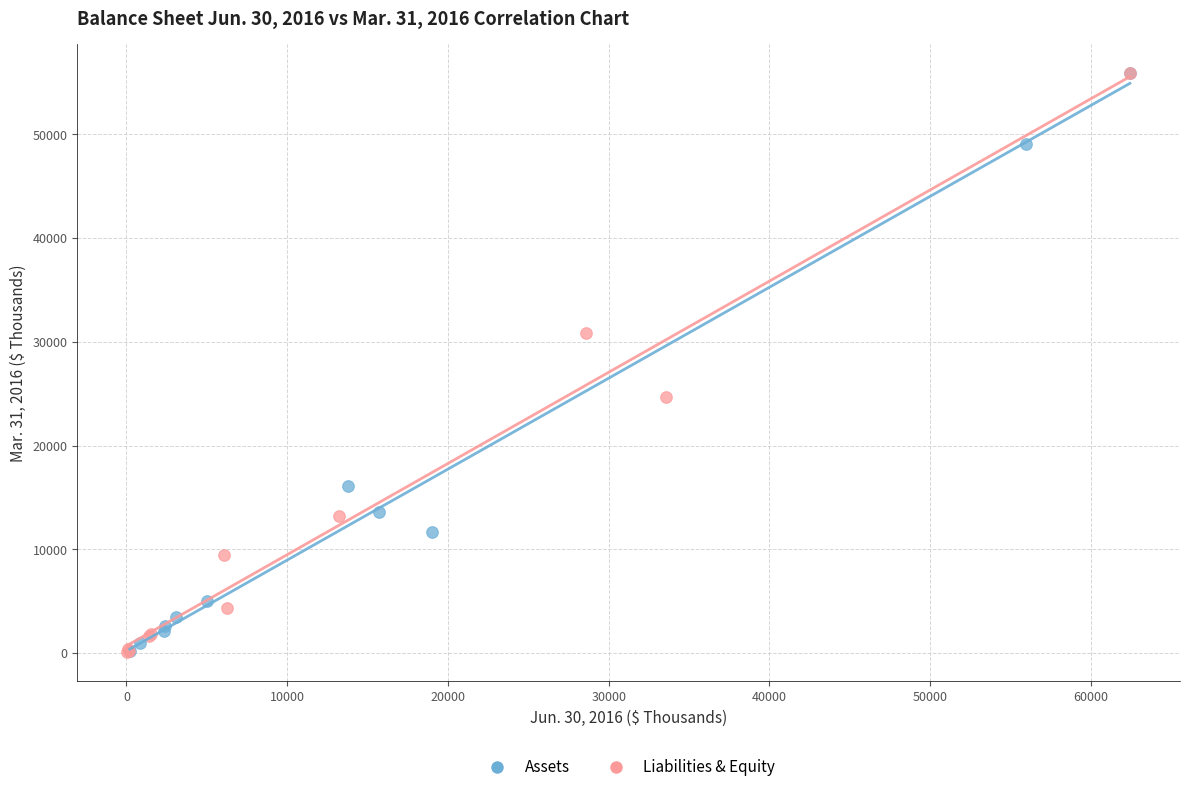

Which series has the largest Y range (max minus min)?

Liabilities & Equity